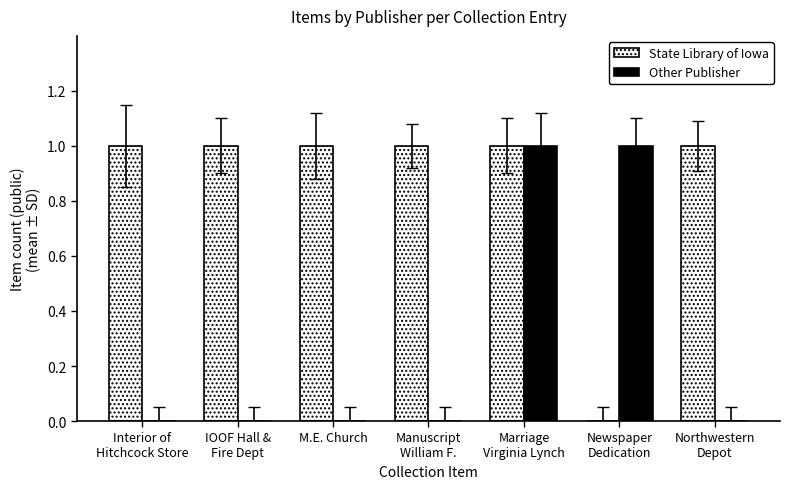

Reading left to right, transcribe all the data shown in this chart.

State Library of Iowa: Interior of
Hitchcock Store=1	IOOF Hall &
Fire Dept=1	M.E. Church=1	Manuscript
William F.=1	Marriage
Virginia Lynch=1	Newspaper
Dedication=0	Northwestern
Depot=1
Other Publisher: Interior of
Hitchcock Store=0	IOOF Hall &
Fire Dept=0	M.E. Church=0	Manuscript
William F.=0	Marriage
Virginia Lynch=1	Newspaper
Dedication=1	Northwestern
Depot=0